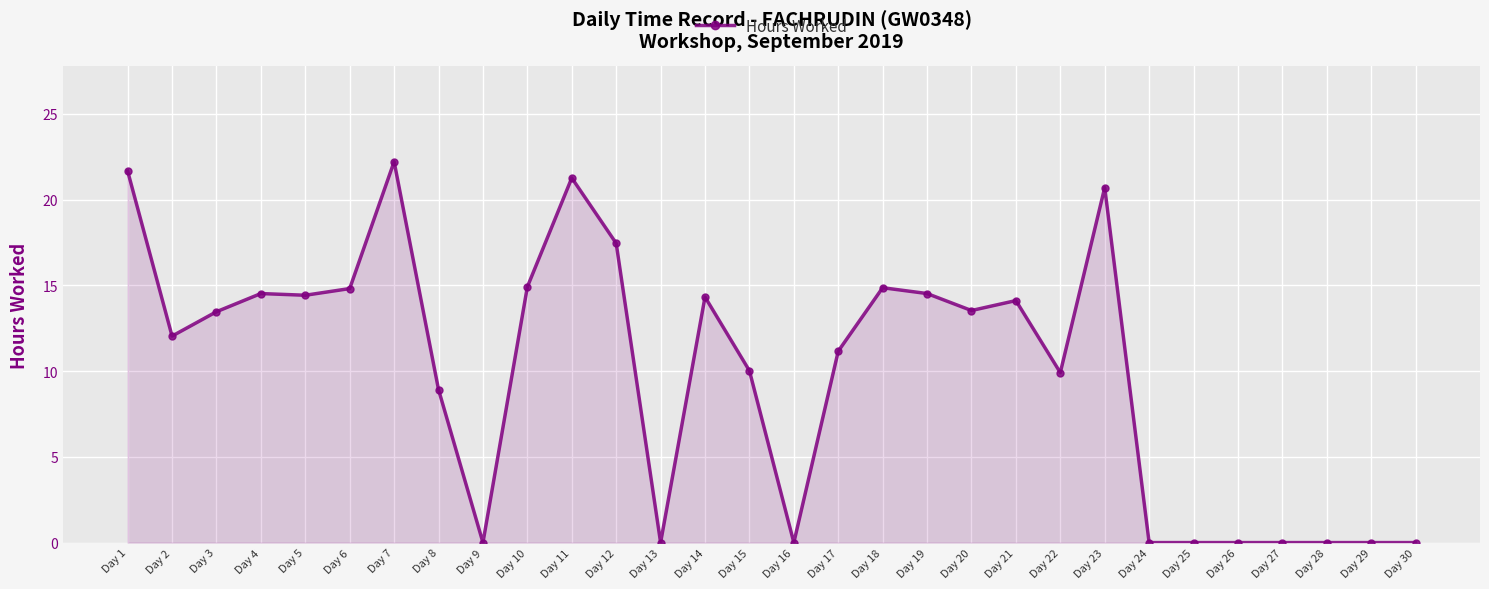

What is the difference between the maximum and minimum values?

22.2